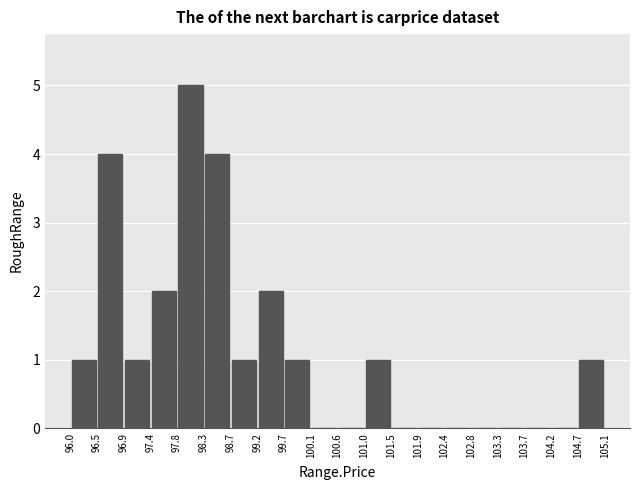

How tall is the bar that spans 97.4 to 97.8 on the x-axis? The values are not printed on the chart, so give them approximately, as read against the axis.

2